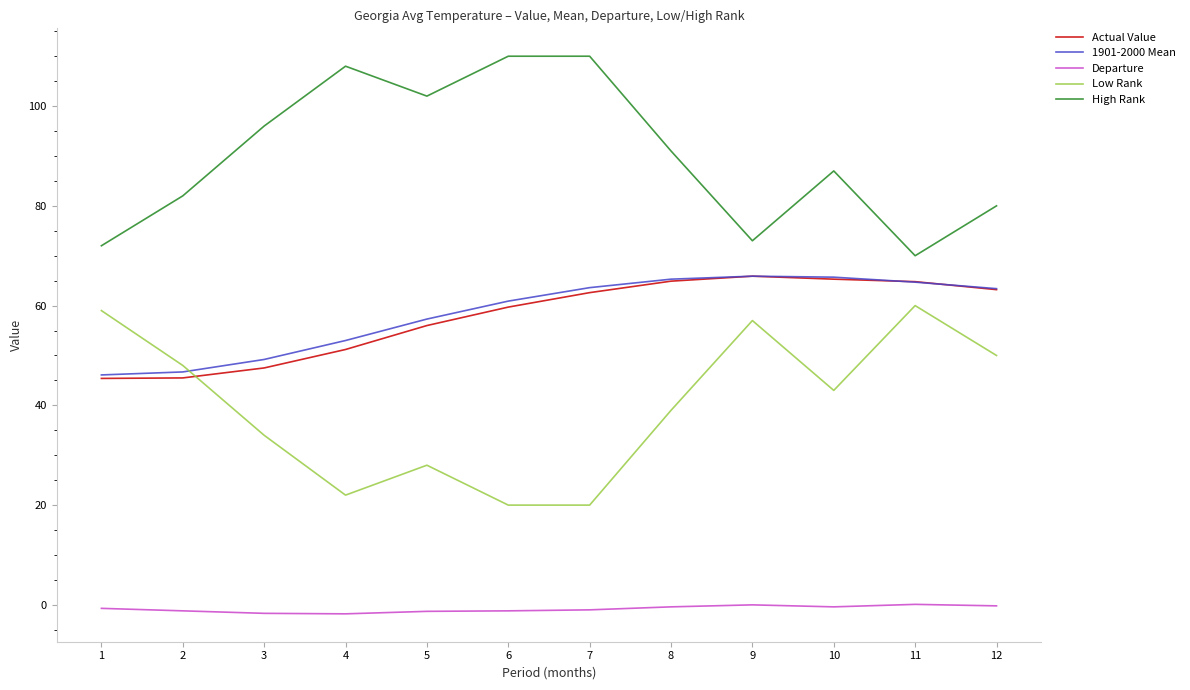

At 3, list the series in order from smallest to largest.

Departure, Low Rank, Actual Value, 1901-2000 Mean, High Rank